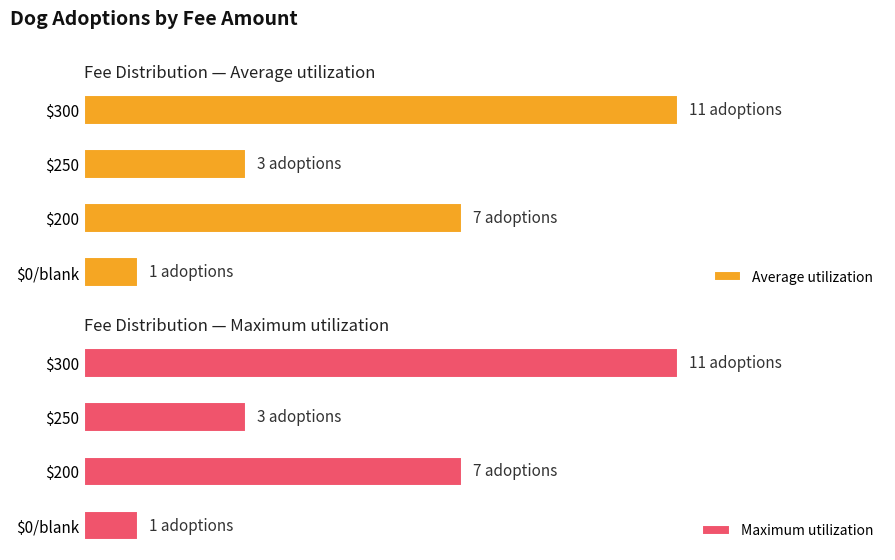

What is the total value across all series at $0/blank?

2